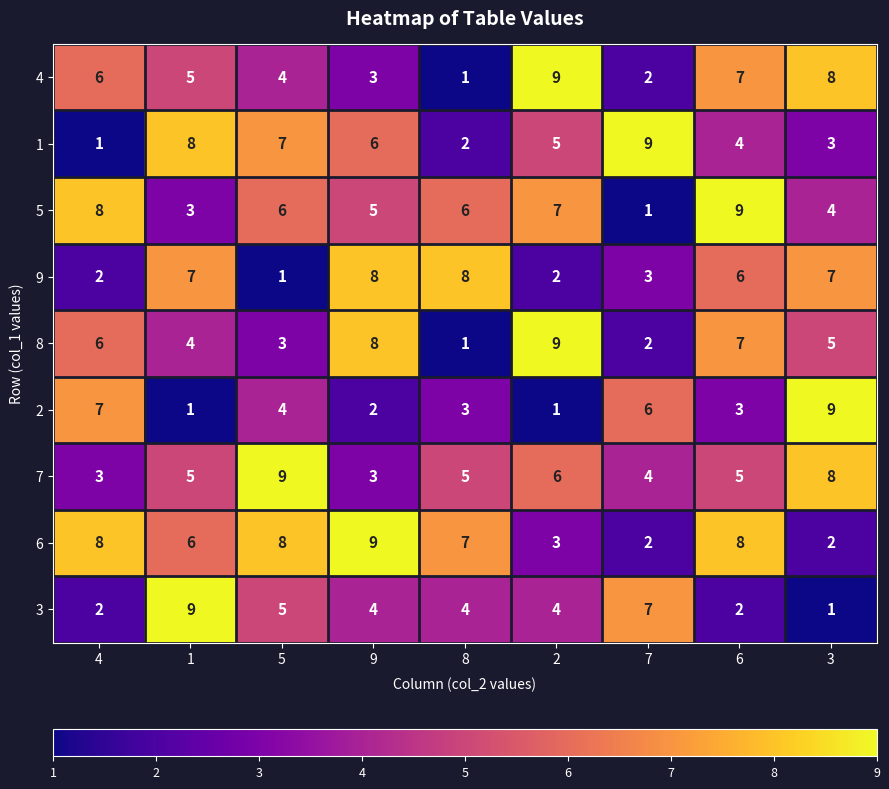

What is the difference between the highest and lowest values at 5?

8